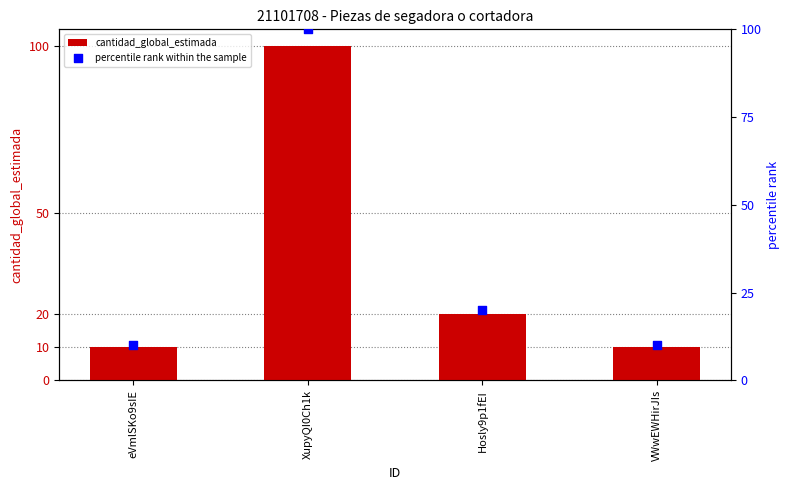

What is the total value across all series at eVmlSKo9sIE?

20